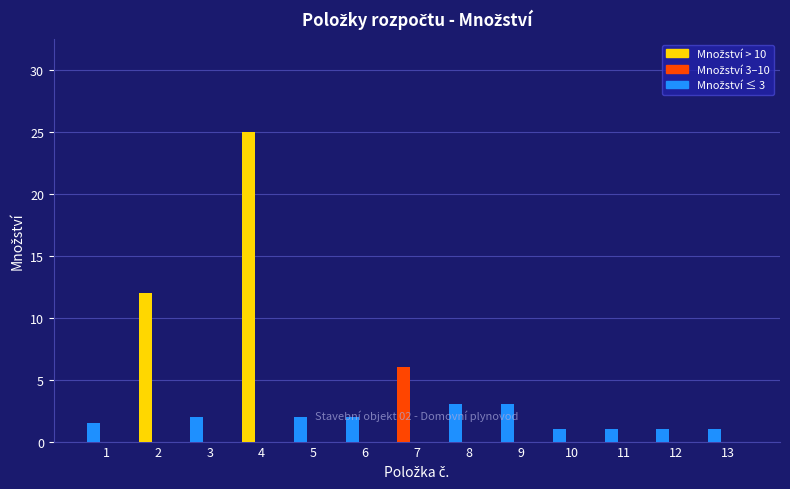

How many categories are shown in the chart?

13